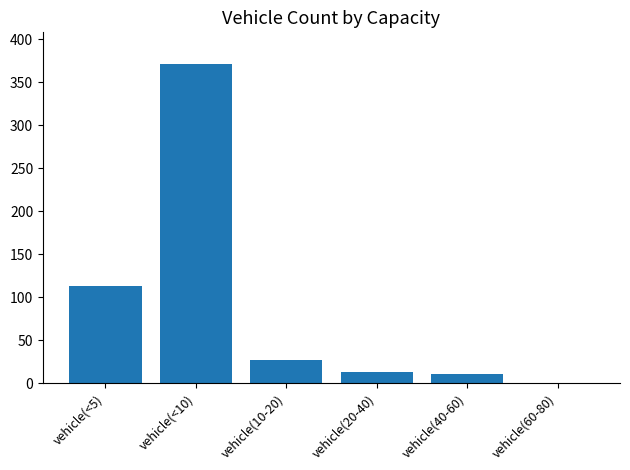

Between vehicle(10-20) and vehicle(40-60), which is larger?

vehicle(10-20)